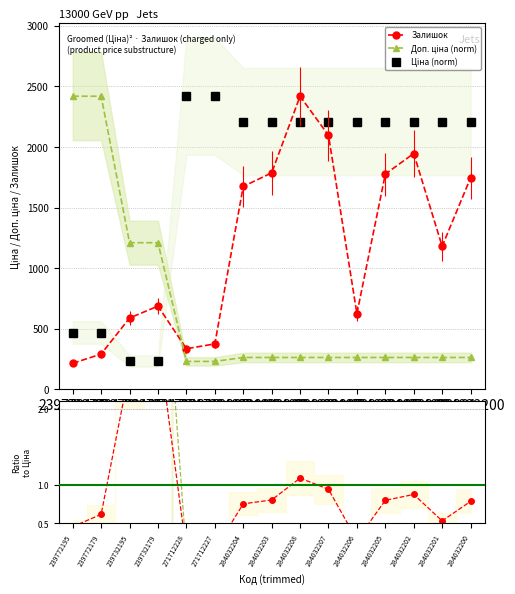

How many lines are shown in the chart?

3